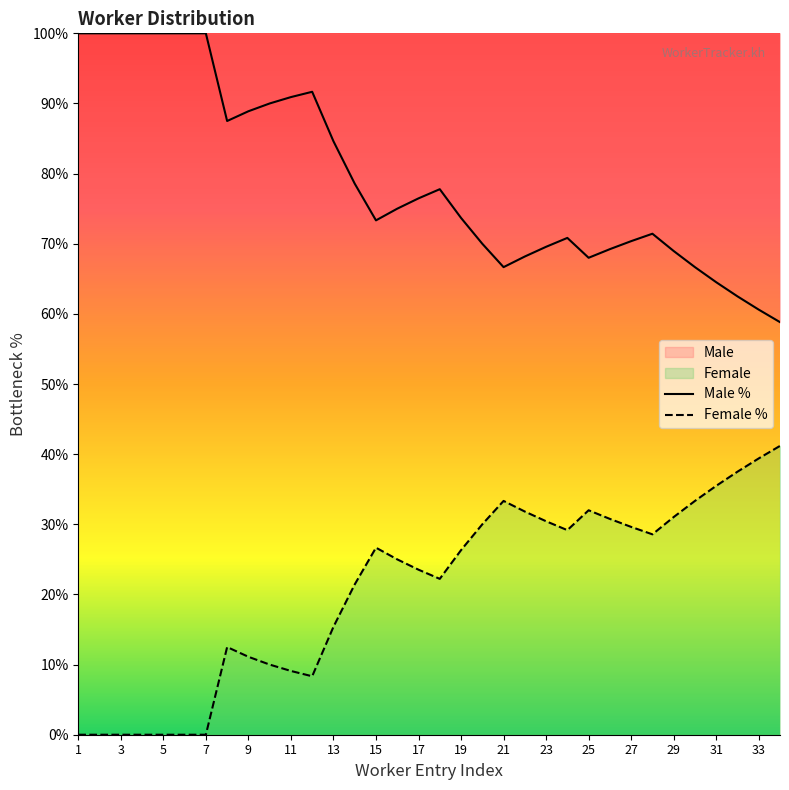

Which series changed the most between 18 and 19?

Female %